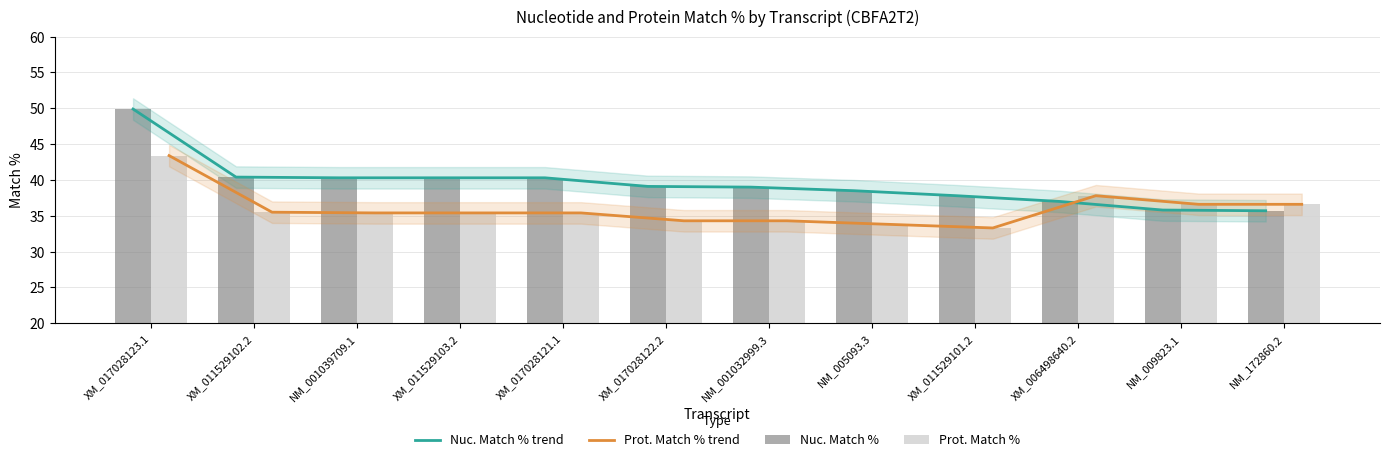

What is the total value across all series at XM_017028122.2?

146.8